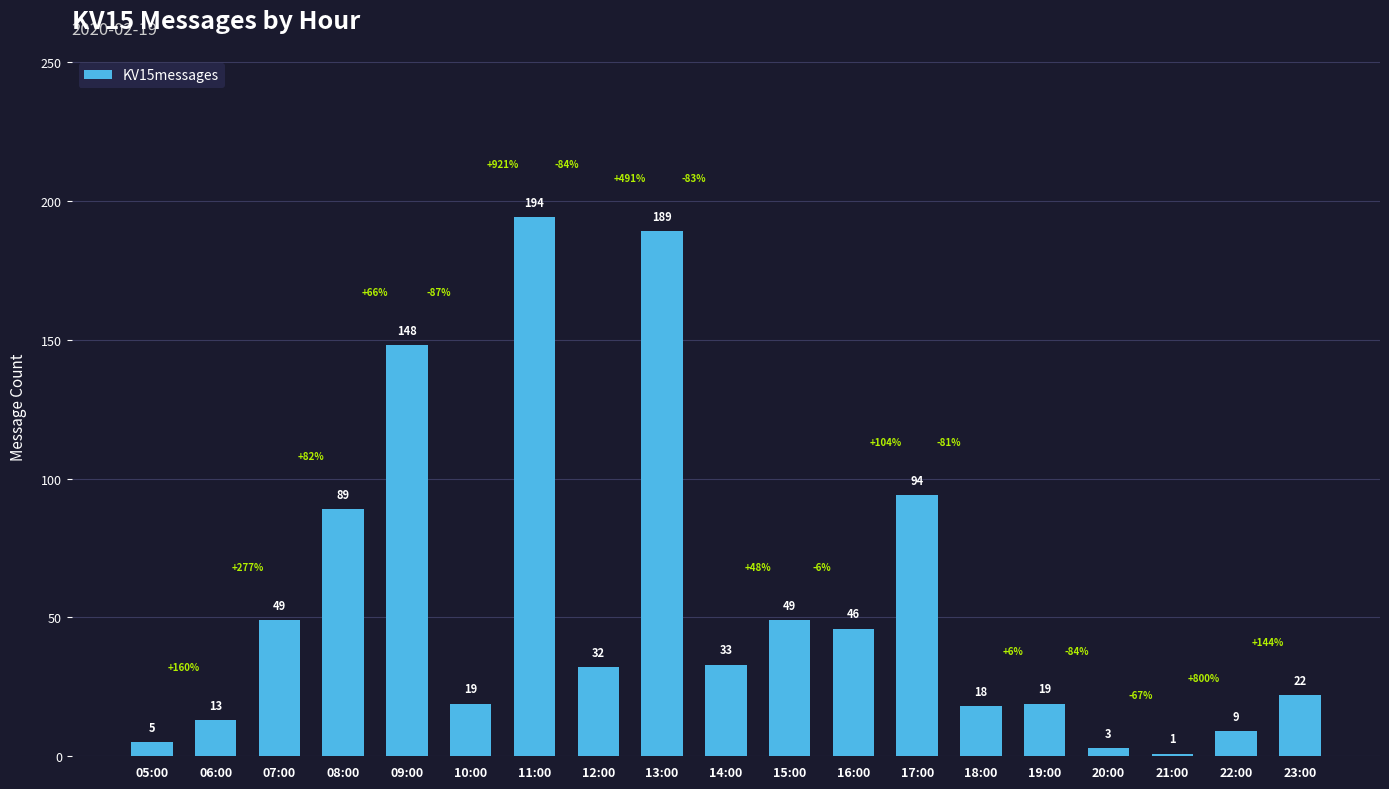

Which has a higher value, 21:00 or 09:00?

09:00